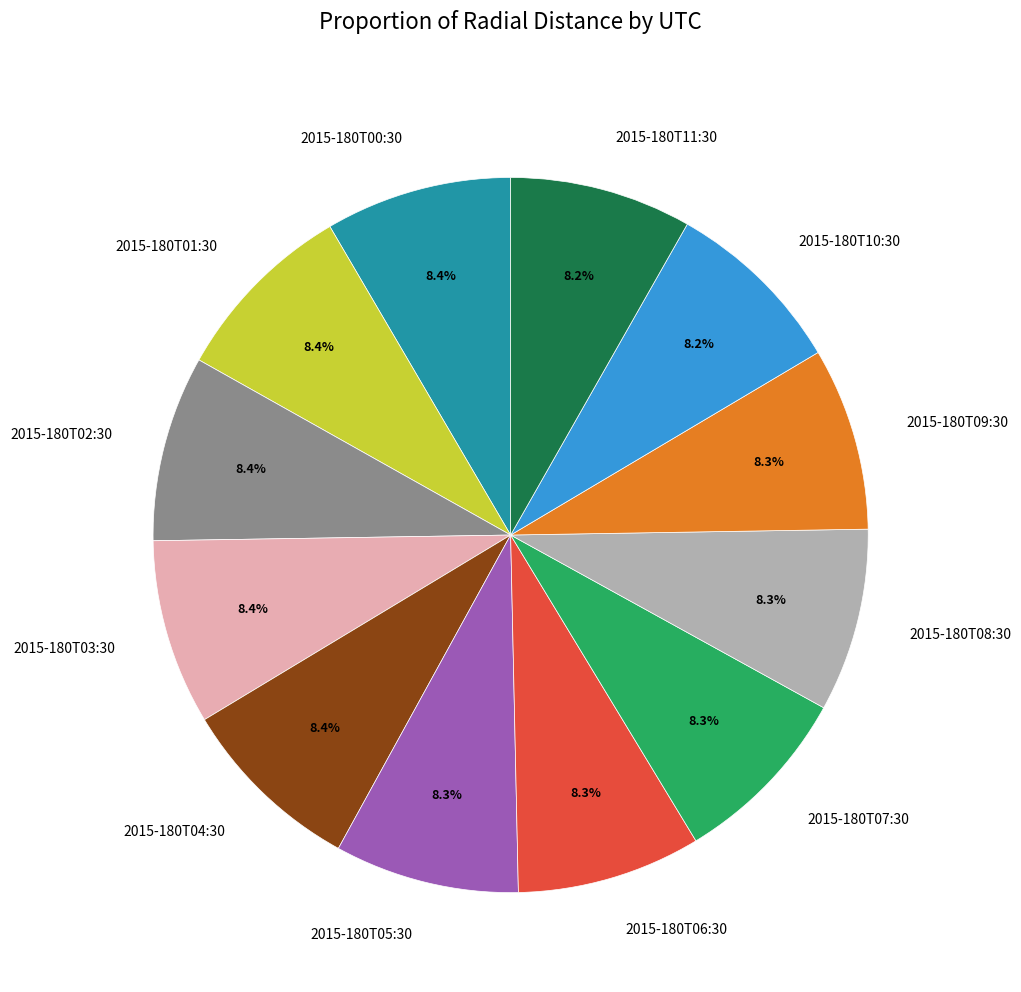

Combined, do 2015-180T09:30 and 2015-180T00:30 account for over 50%?

No